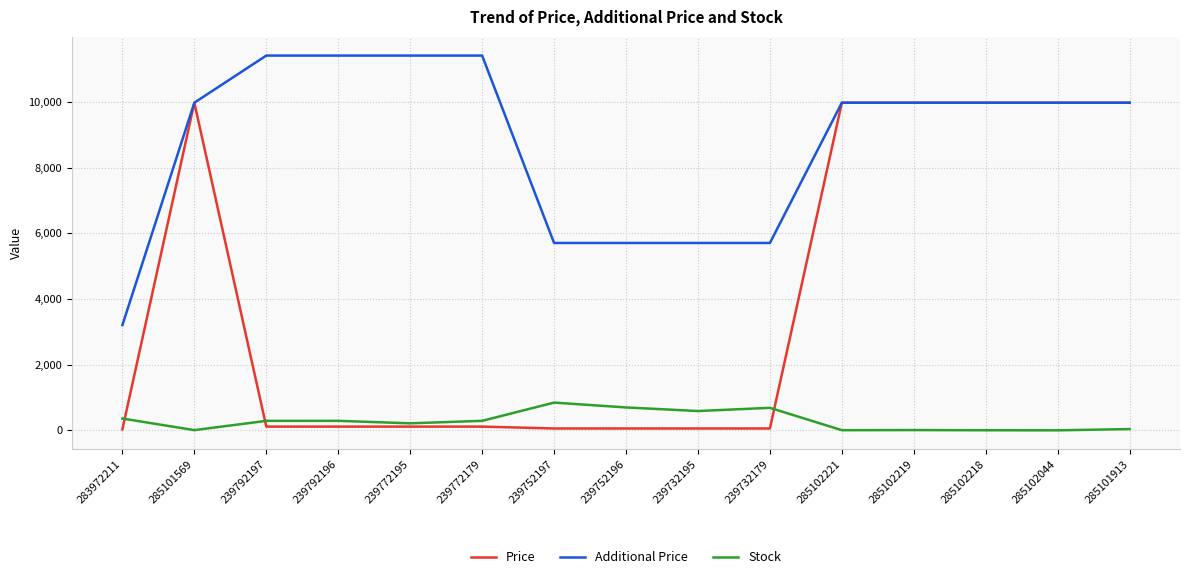

True or false: Additional Price and Stock cross at least once.

False